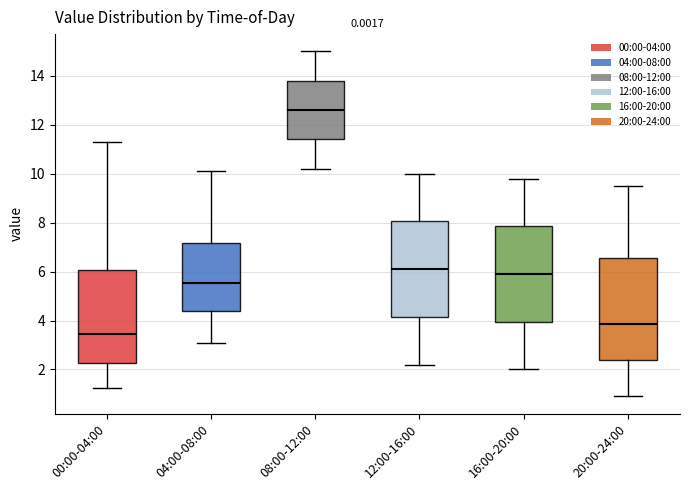

Where does the median line of the box for 08:00-12:00 sit on the y-axis? The values are not printed on the chart, so give them approximately, as read against the axis.

12.6